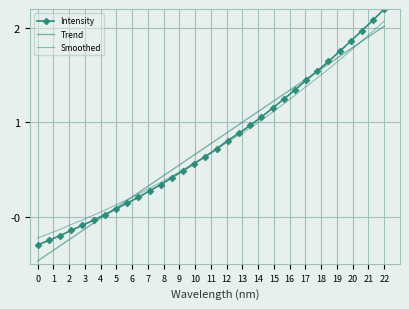

Which category has the highest value in the Intensity series?

22